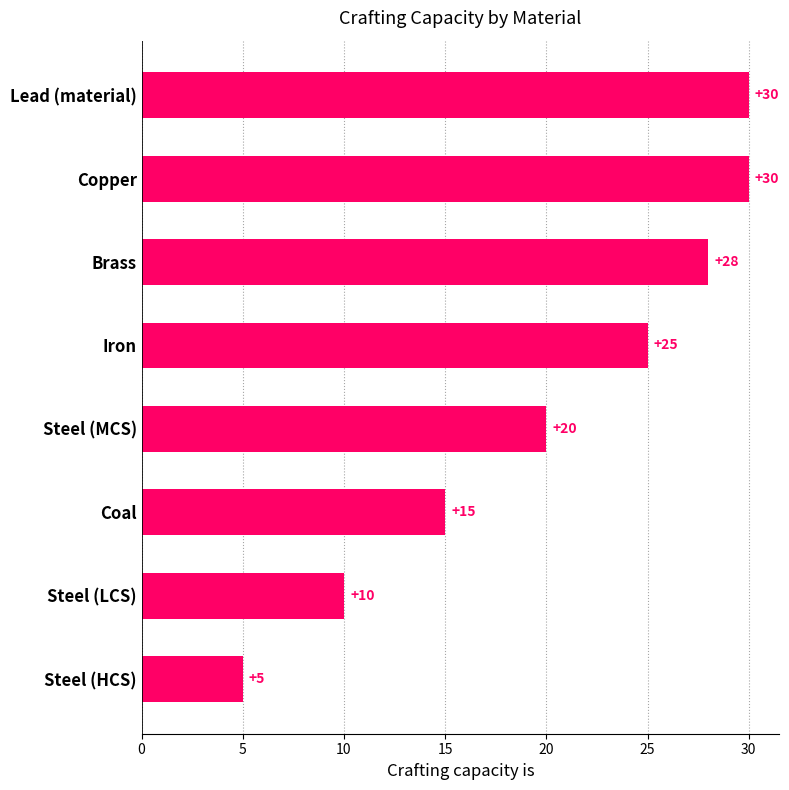

What is the difference between the second highest and minimum values?

25